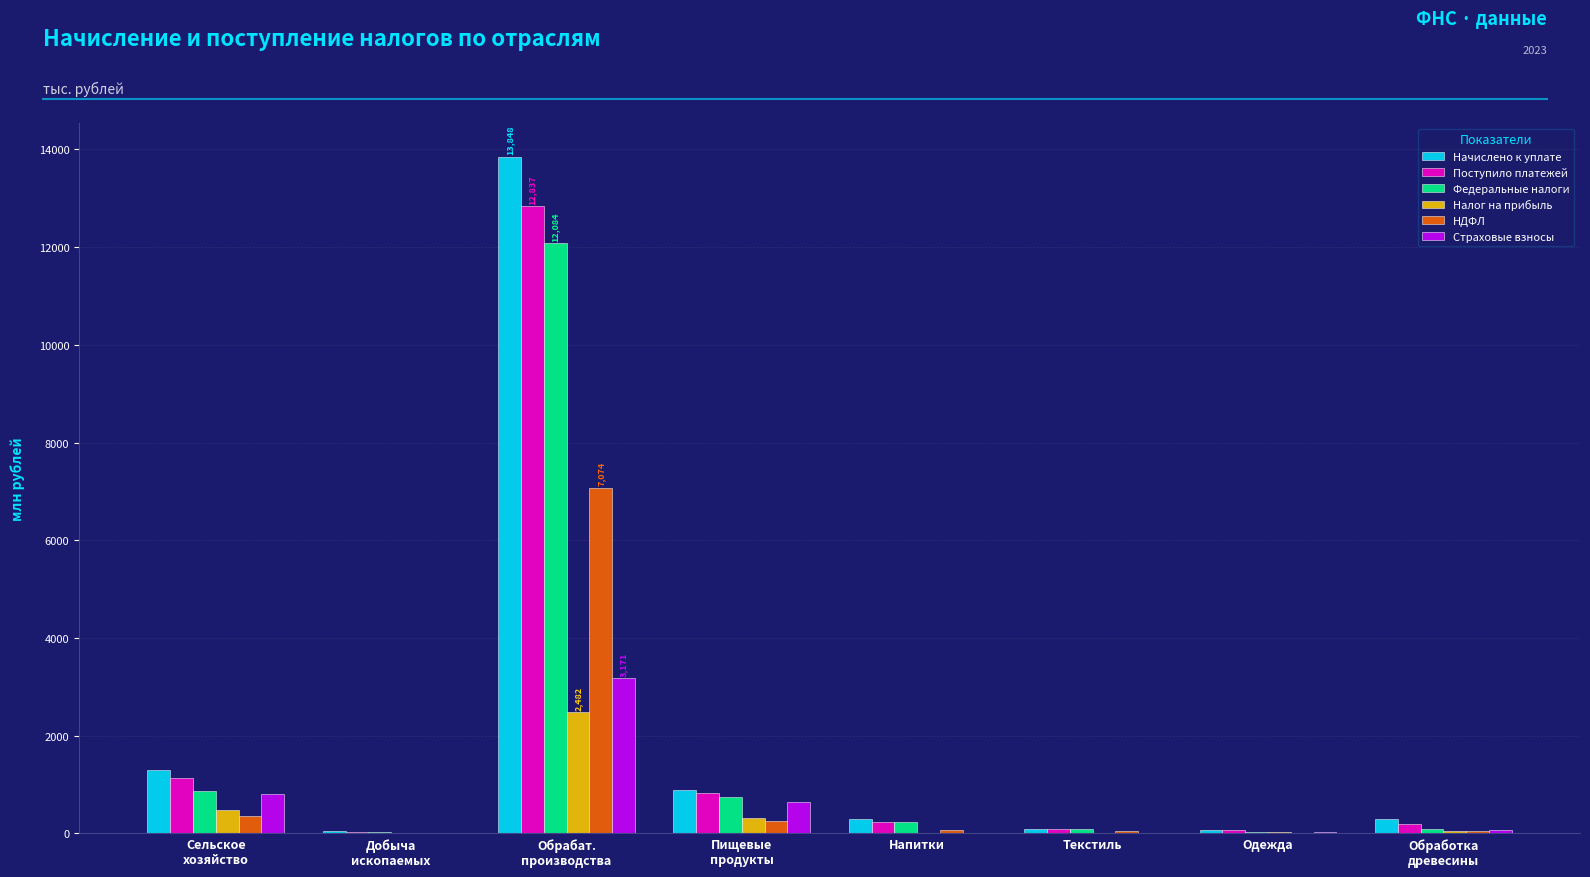

How many categories are shown in the chart?

8